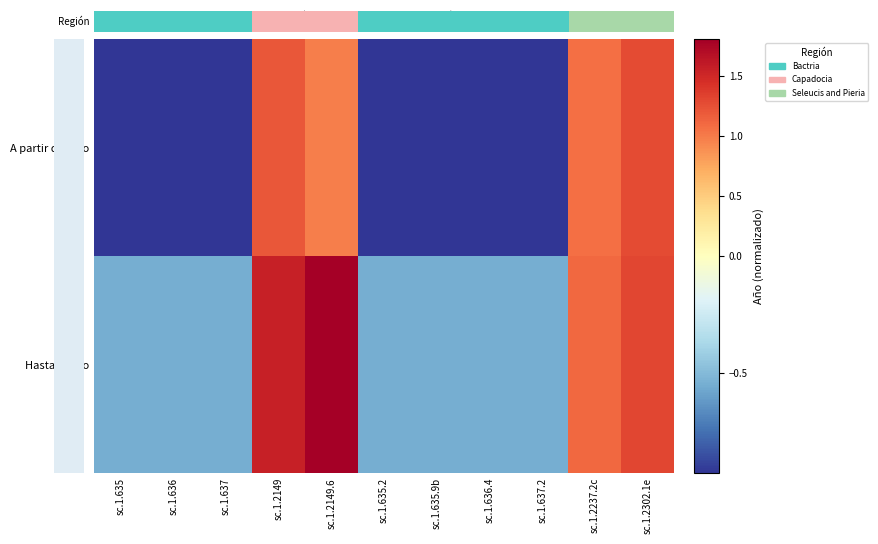

How many data points does each series have?

11